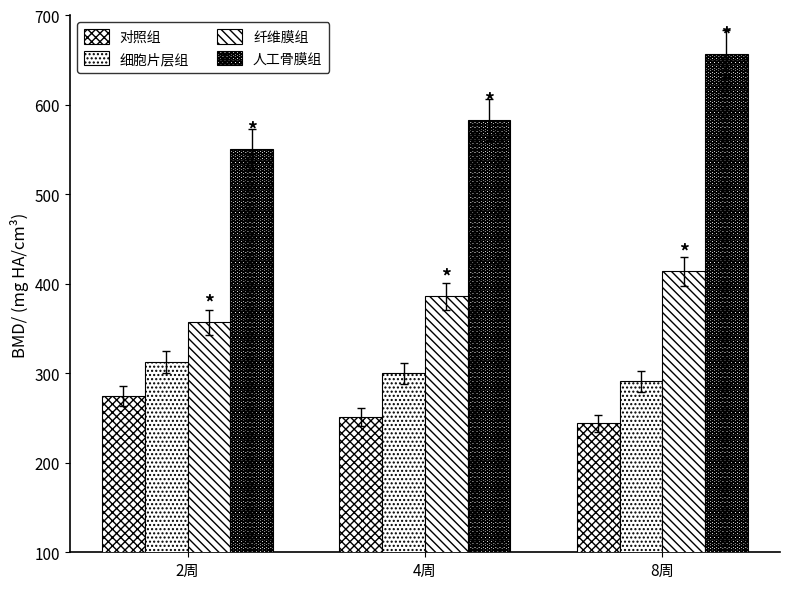

Does the chart contain stacked bars?

No